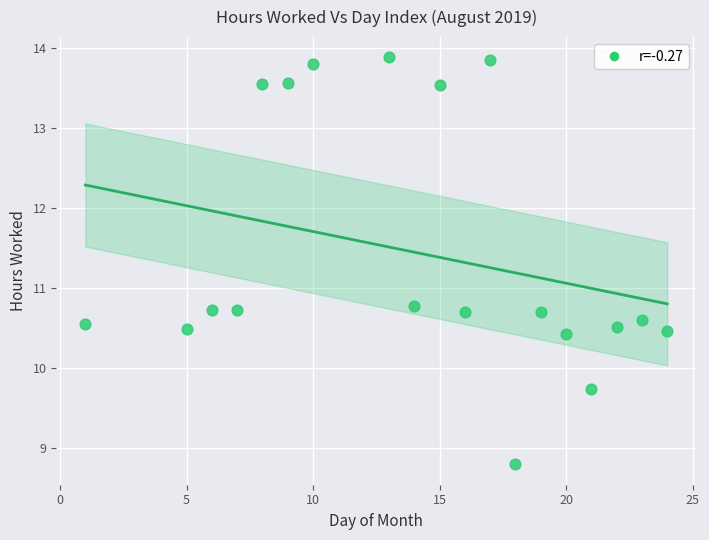

What is the range of Y values (max minus min)?

5.1